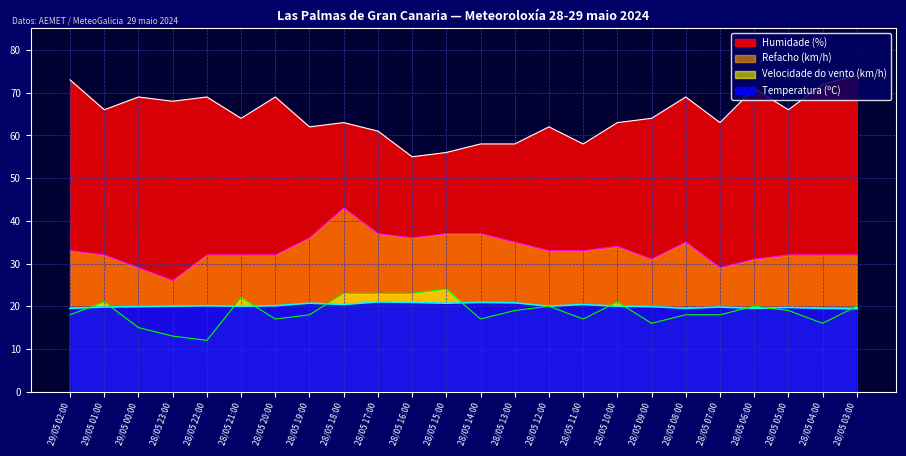

How many lines are shown in the chart?

4